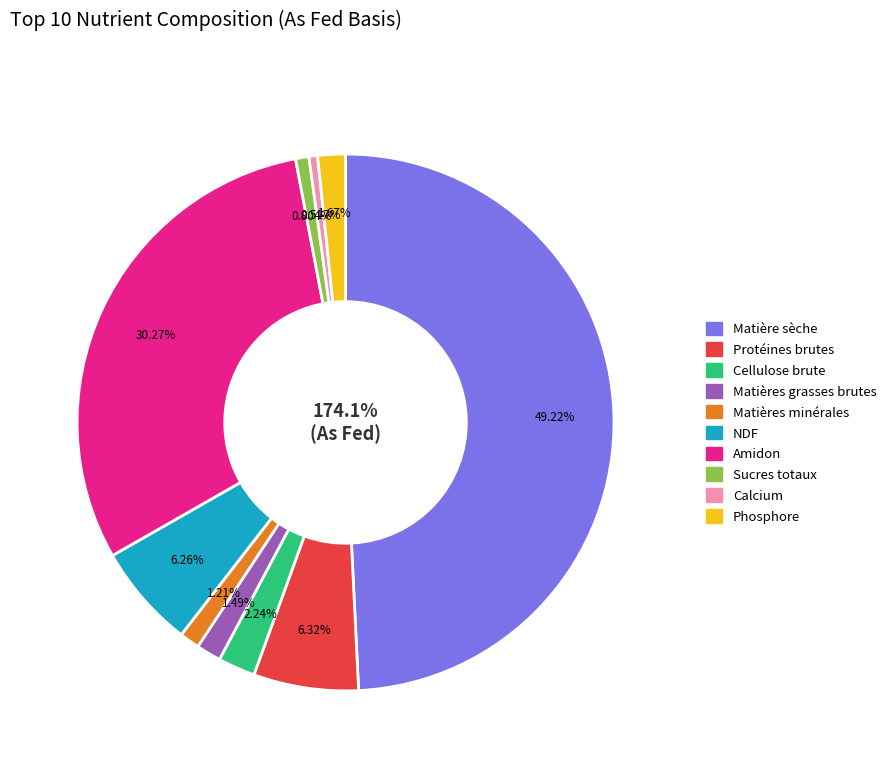

To the nearest percent, what percentage of the pie is Protéines brutes?

6%